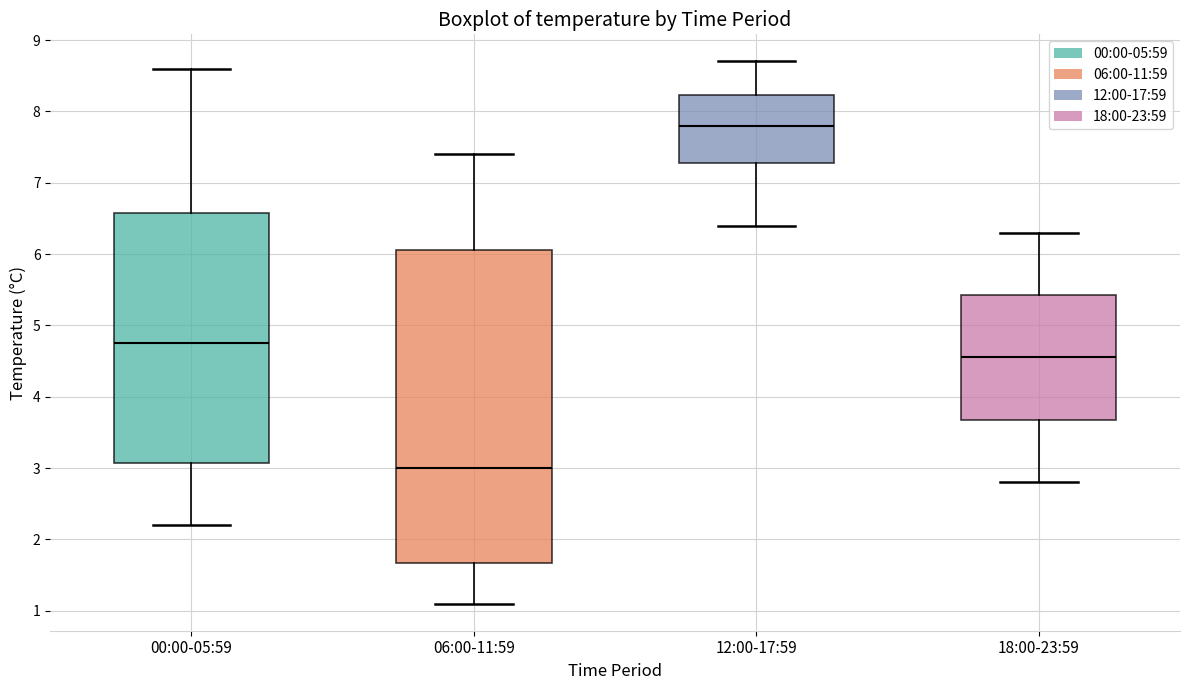

Comparing the boxes themselves (not the whiskers), which one is the tallest?

06:00-11:59